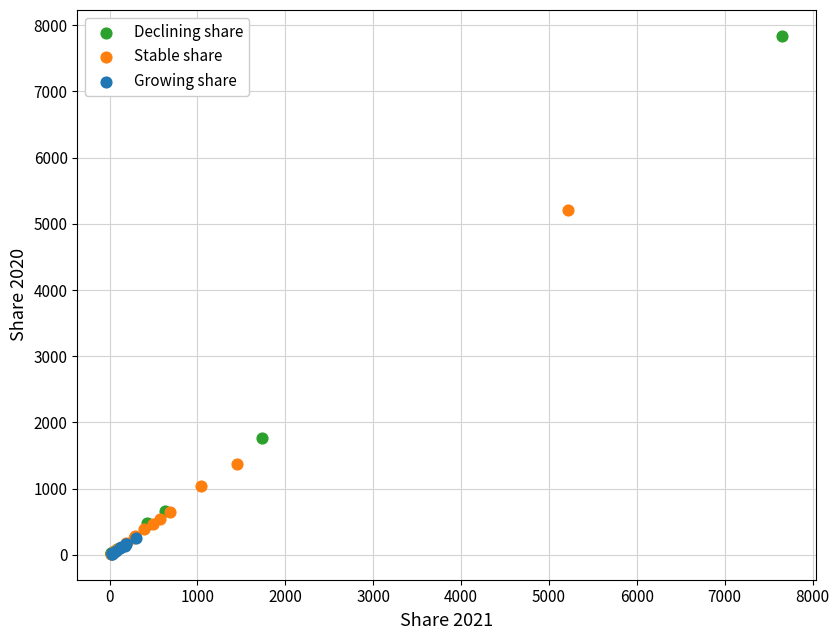

Which series reaches the maximum Y coordinate?

Declining share